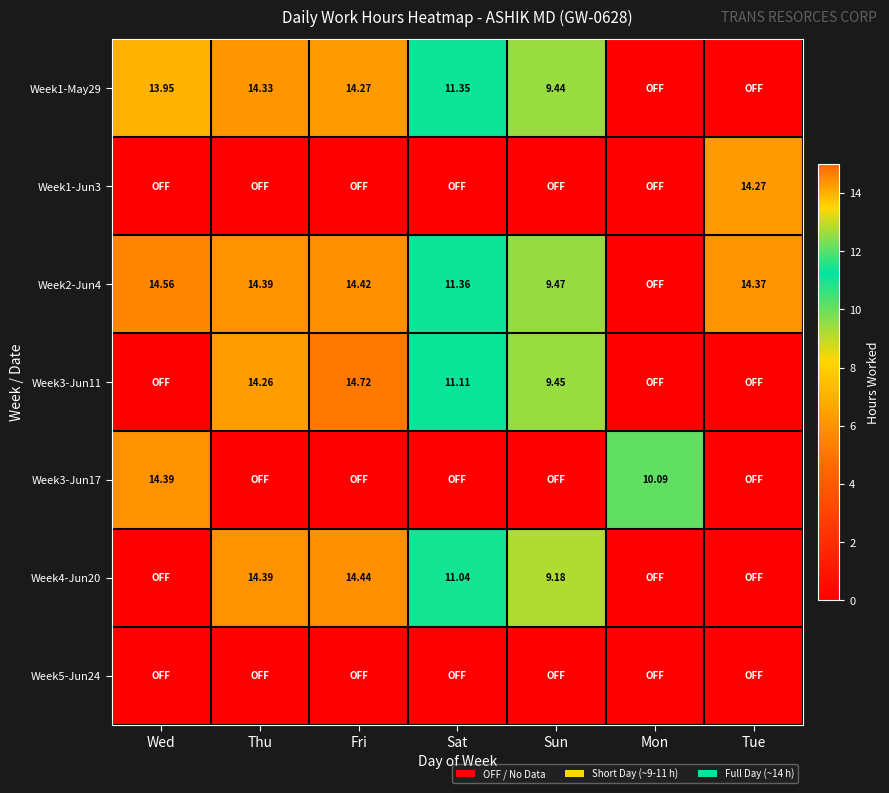

What is the difference between the second highest and minimum values in the Week4-Jun20 series?

14.4